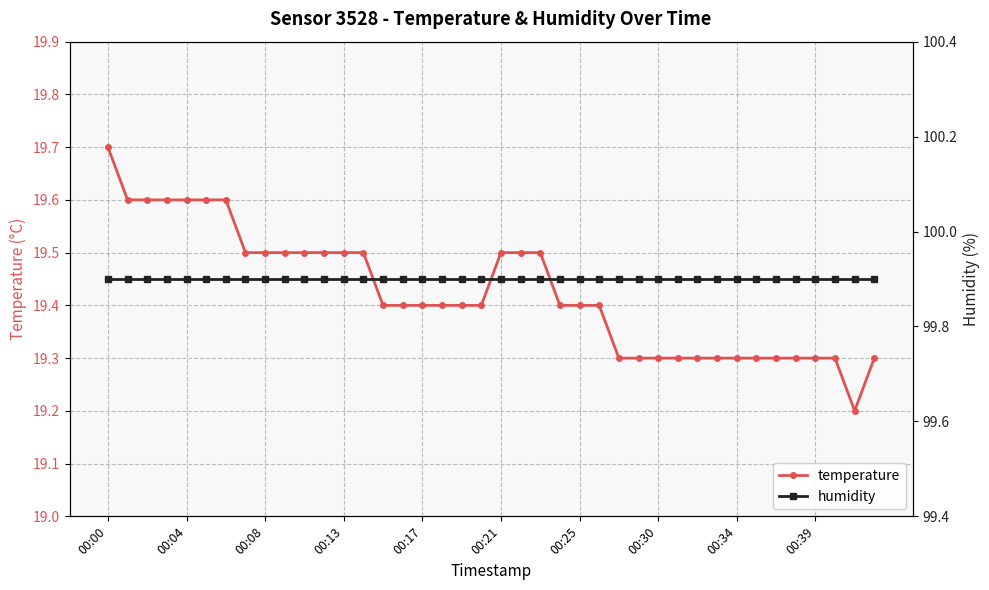

List the series in order of their peak value, highest first.

humidity, temperature